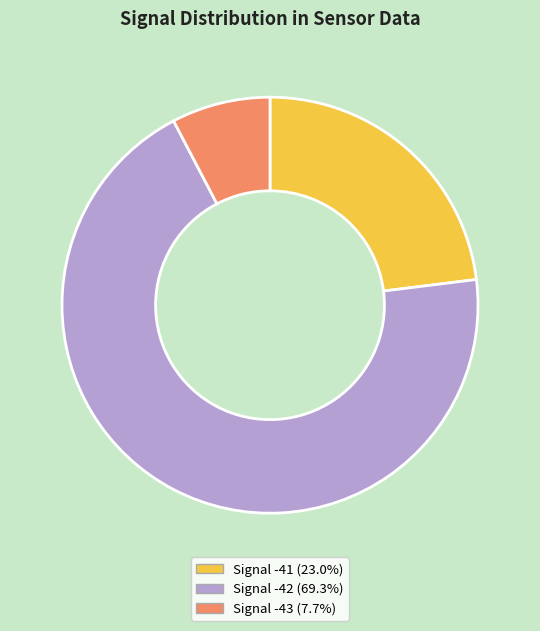

Does any single category account for the majority?

Yes